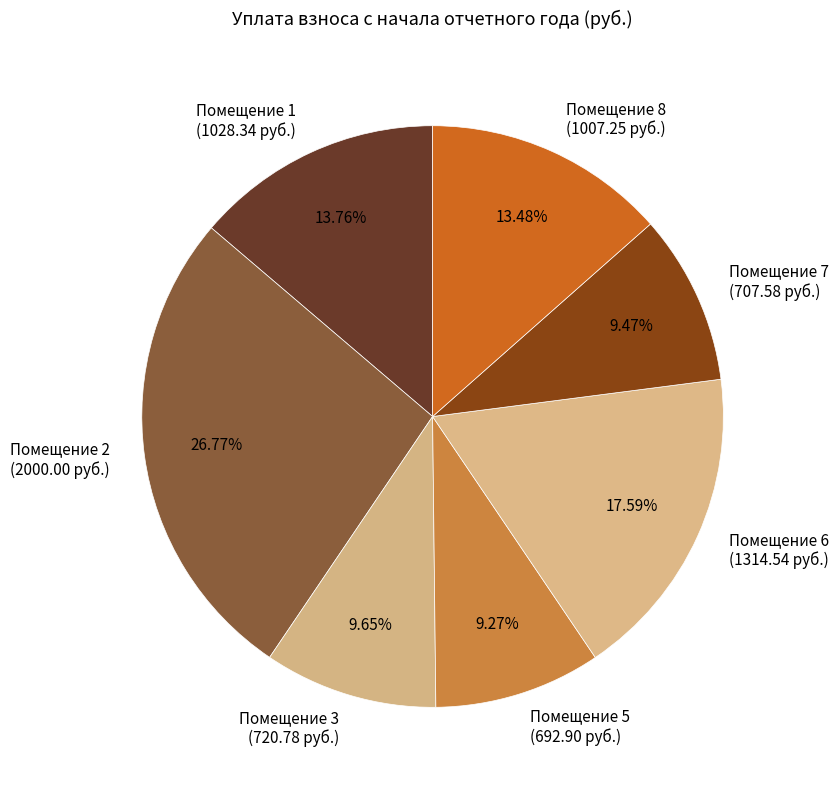

How many slices are in this pie chart?

7